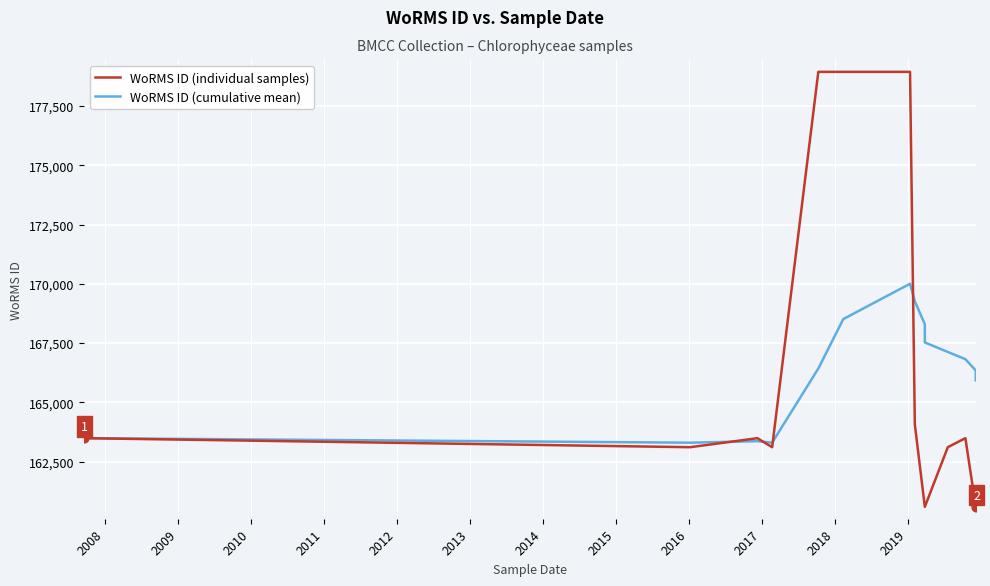

Which series has the largest Y range (max minus min)?

WoRMS ID (individual samples)